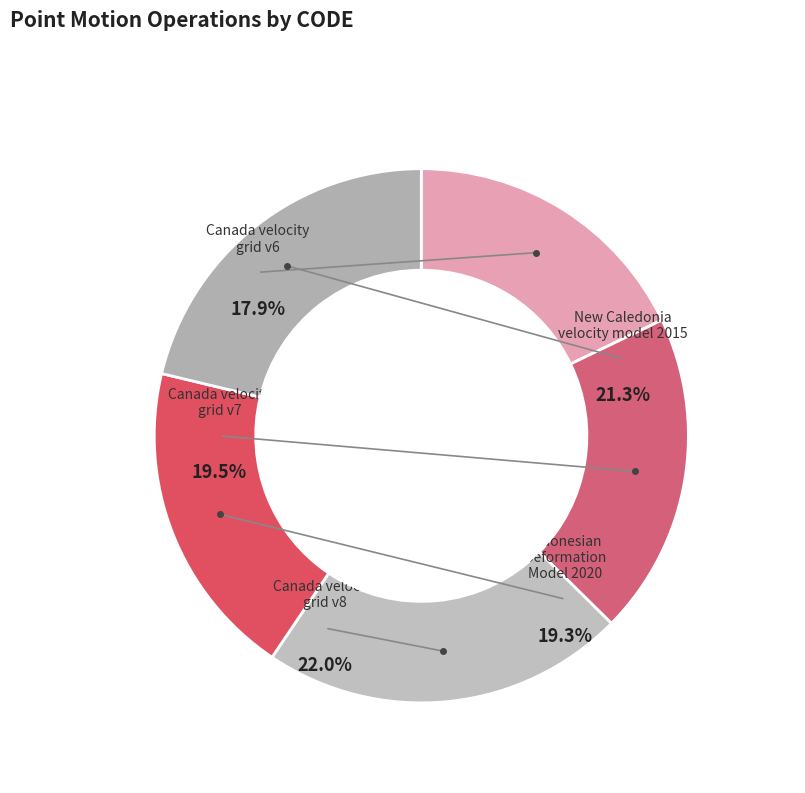

Approximately how many times larger is the value at Canada velocity grid v6 compared to Canada velocity grid v7?

0.9